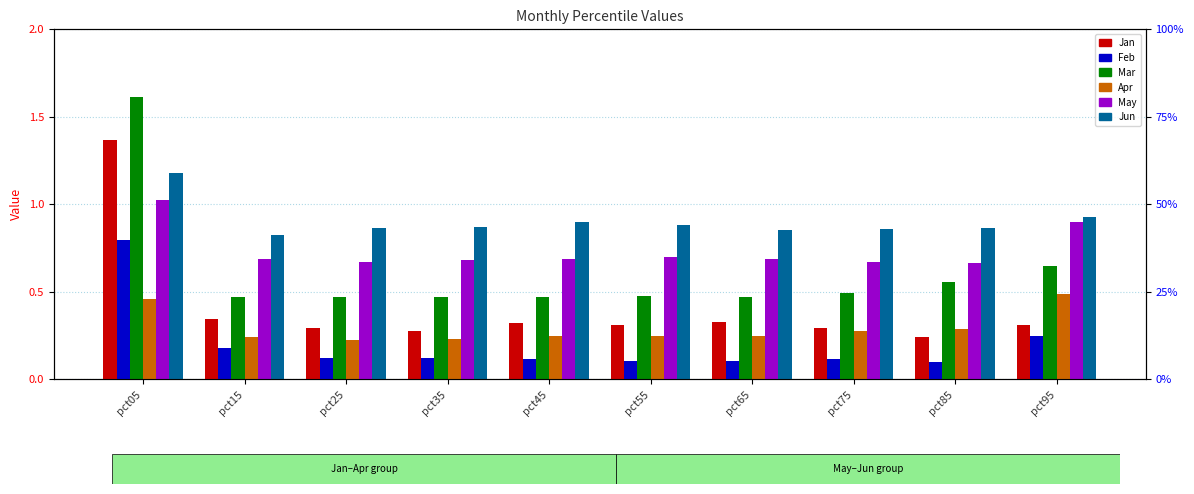

What is the value of the Apr bar at the 7th from the left?

0.2